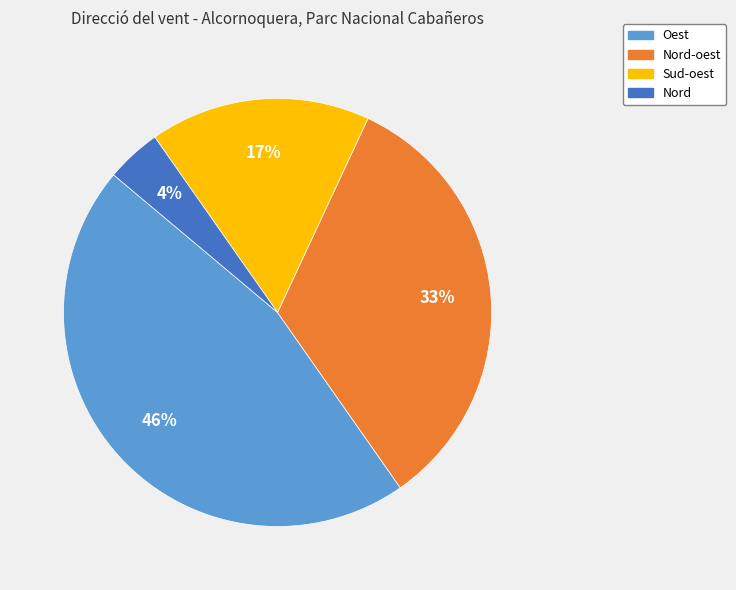

Is there a majority slice in this chart?

No